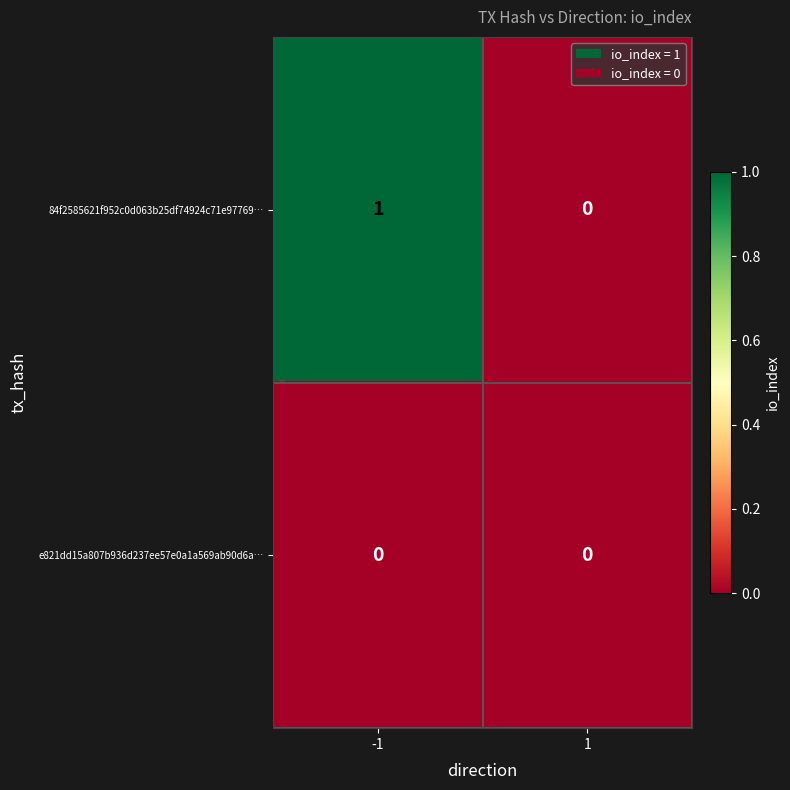

Which category has the highest value across all series?

-1